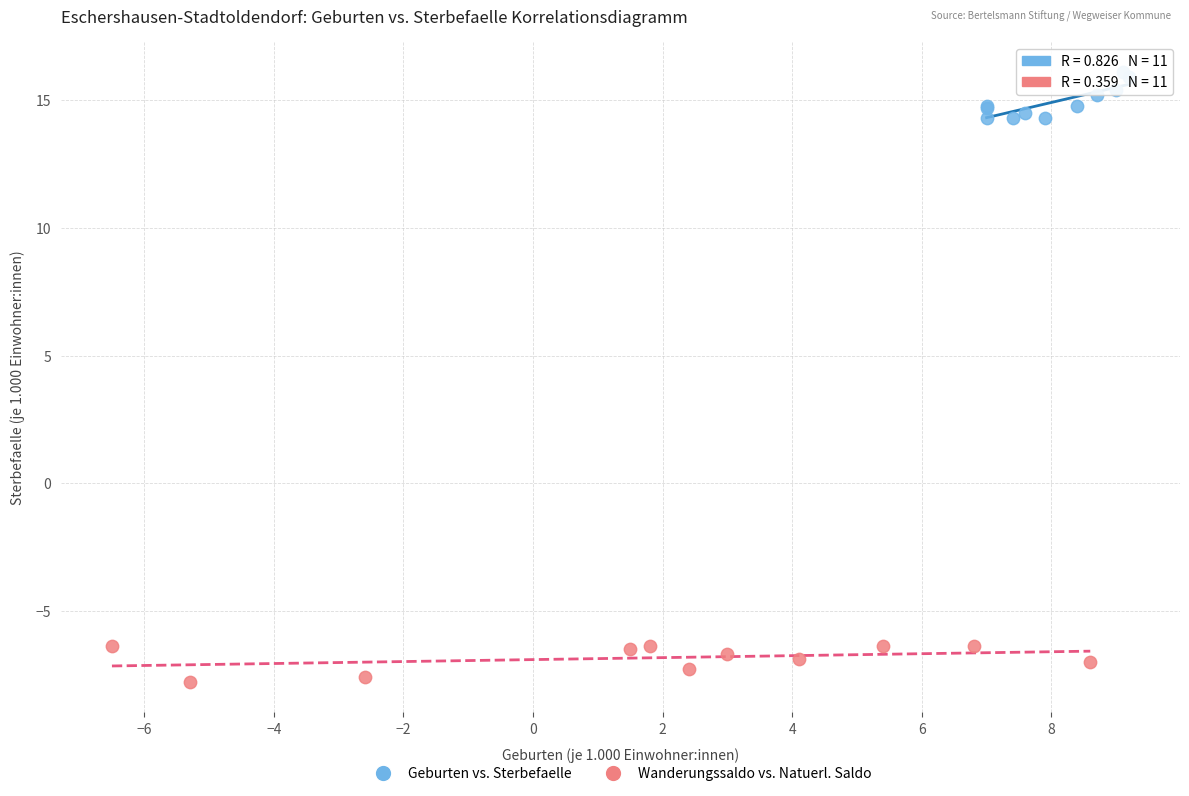

Which series contains the lowest Y value?

Wanderungssaldo vs. Natuerl. Saldo